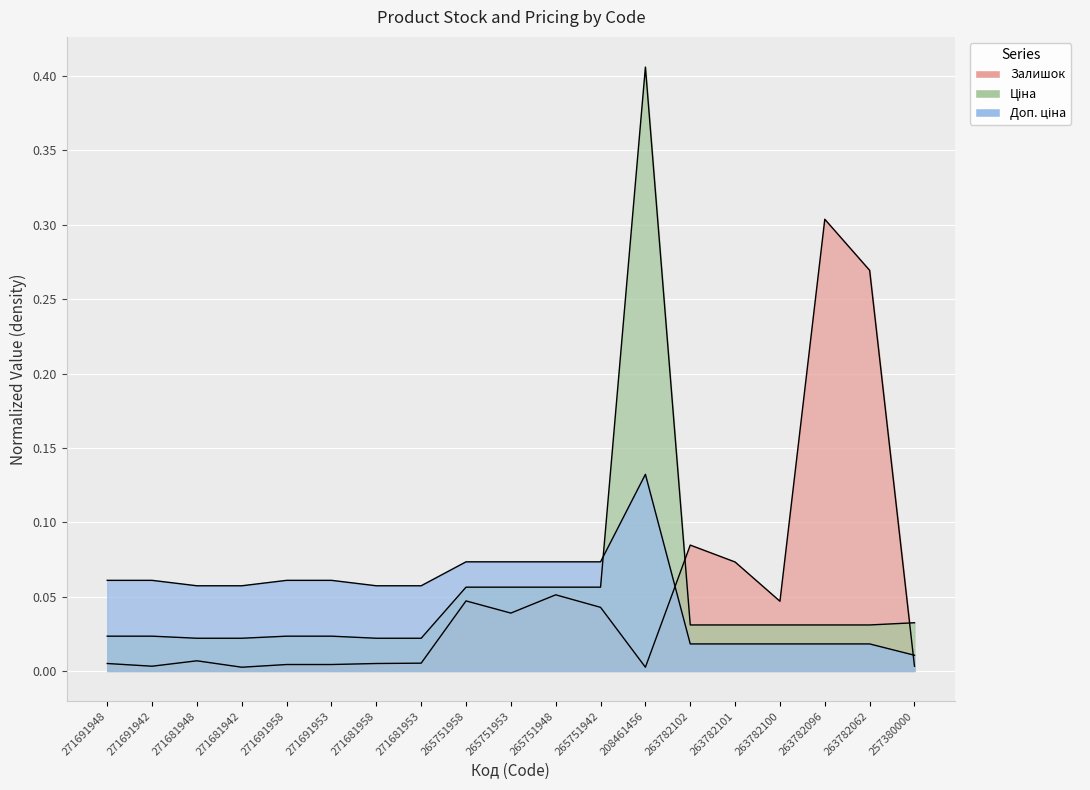

Reading right to left, what are all the values shown in this chart?

Залишок: 0.0	0.3	0.3	0.0	0.1	0.1	0.0	0.0	0.1	0.0	0.0	0.0	0.0	0.0	0.0	0.0	0.0	0.0	0.0
Ціна: 0.0	0.0	0.0	0.0	0.0	0.0	0.4	0.1	0.1	0.1	0.1	0.0	0.0	0.0	0.0	0.0	0.0	0.0	0.0
Доп. ціна: 0.0	0.0	0.0	0.0	0.0	0.0	0.1	0.1	0.1	0.1	0.1	0.1	0.1	0.1	0.1	0.1	0.1	0.1	0.1